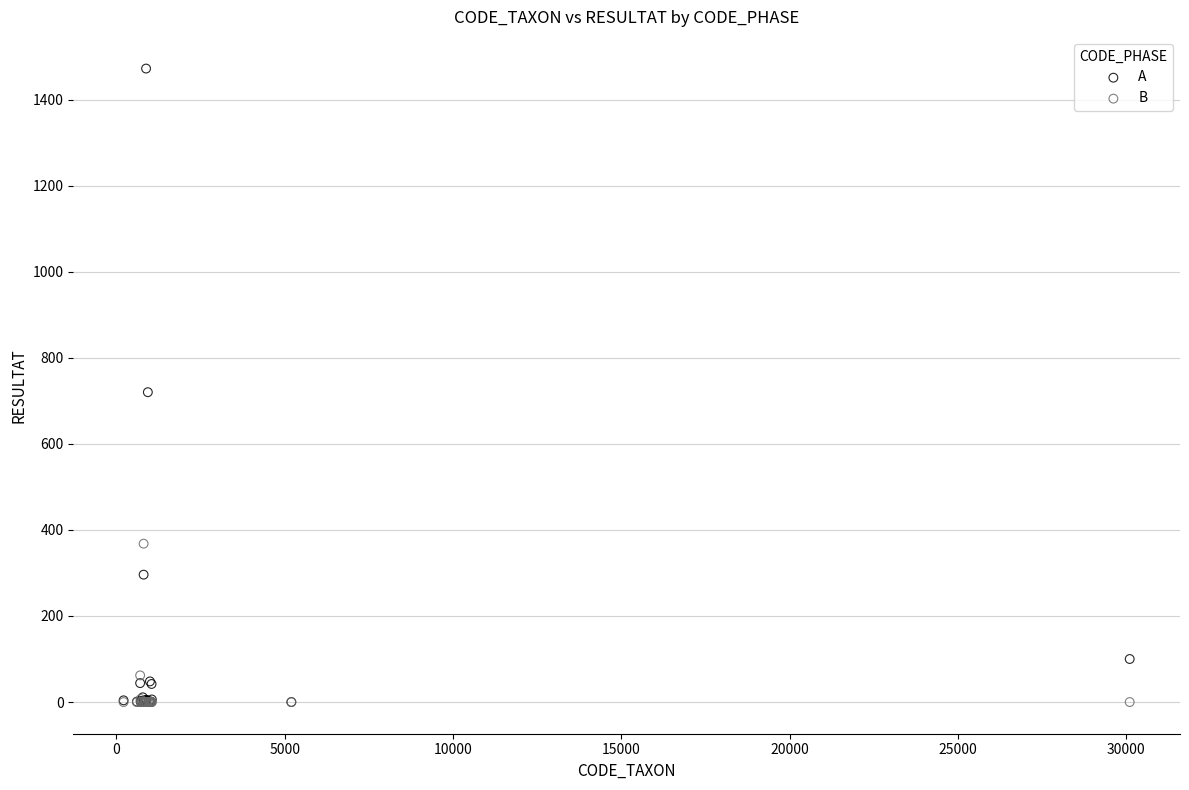

In the B series, what Y value is closest to 184?

62